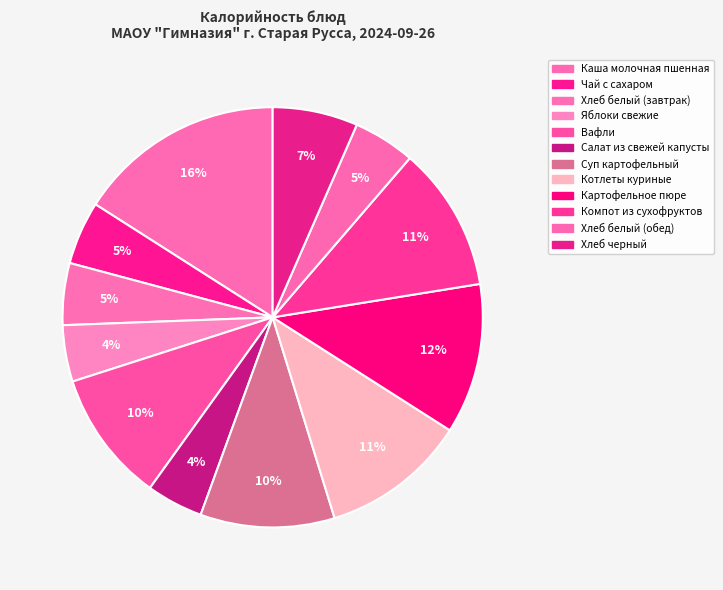

To the nearest percent, what is the average slice percentage?

8%